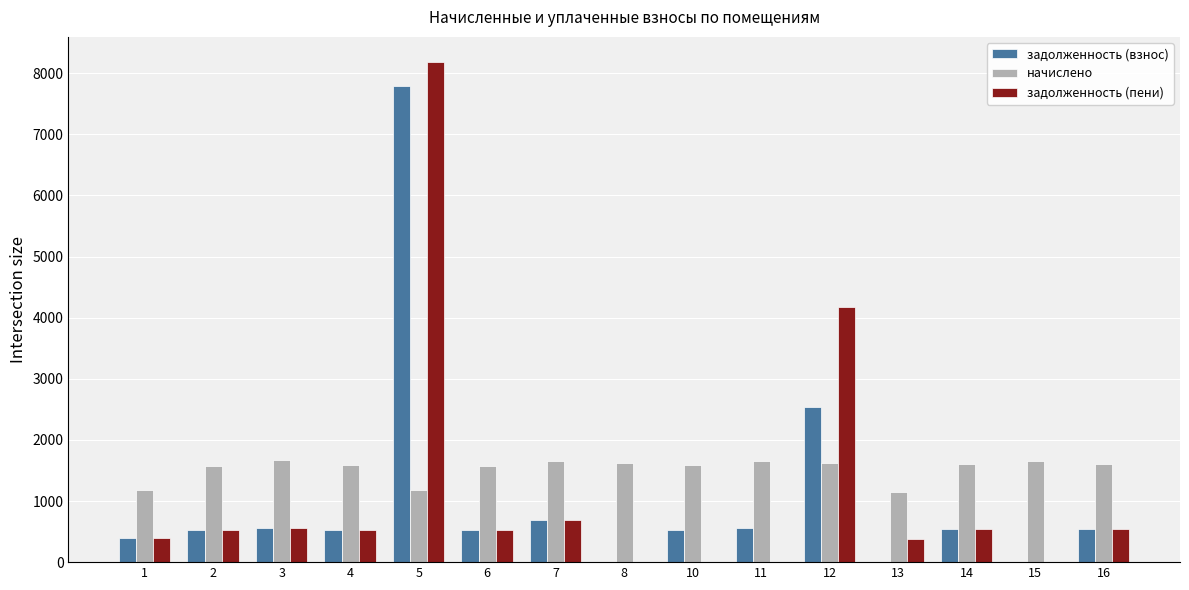

Is it true that начислено equals 2436.5 at 16?

False